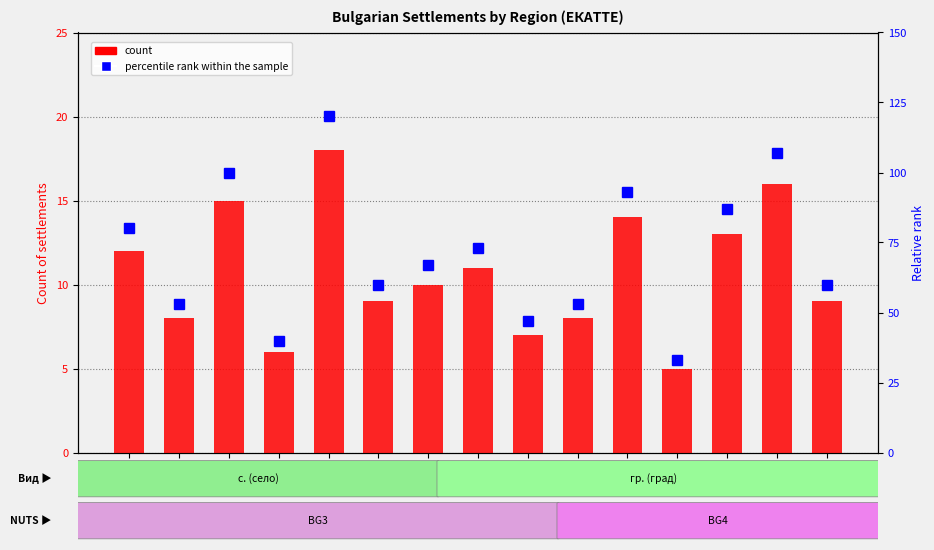

What is the spread (max minus min) of values at SLS?

28